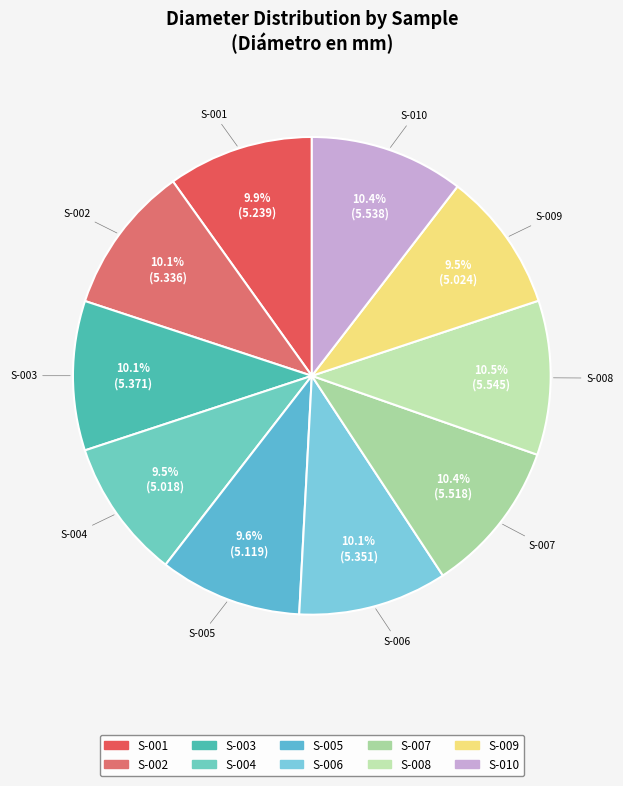

Approximately how many times larger is the value at S-001 compared to S-003?

1.0